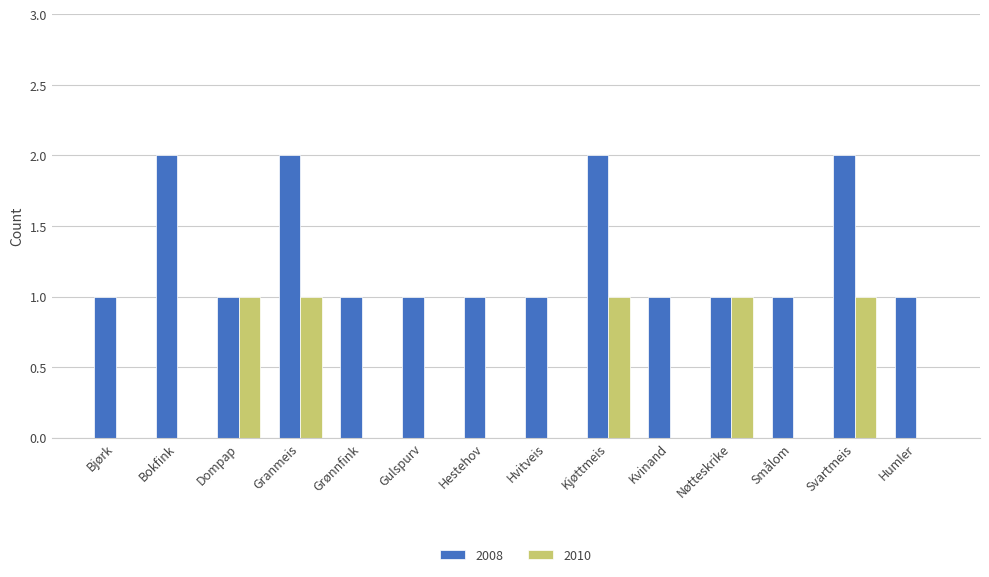

Is the value of 2008 at Dompap greater than the value of 2010 at Humler?

Yes